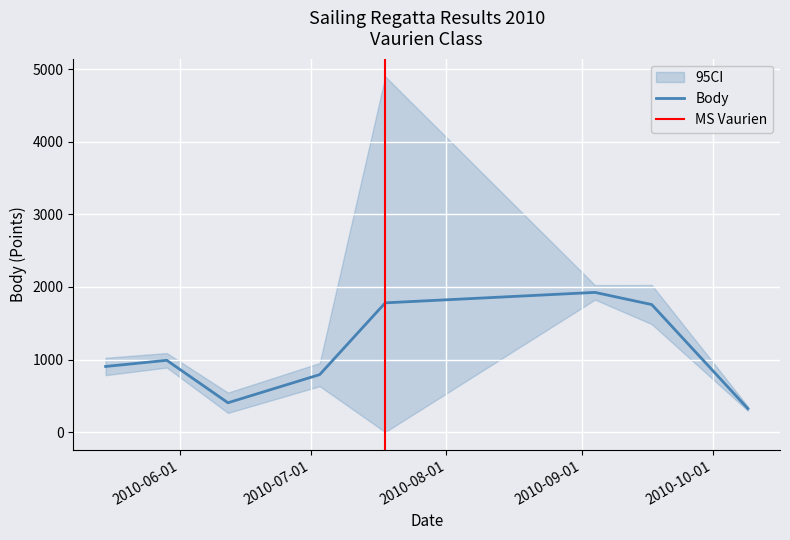

What is the maximum value for Body?

1925